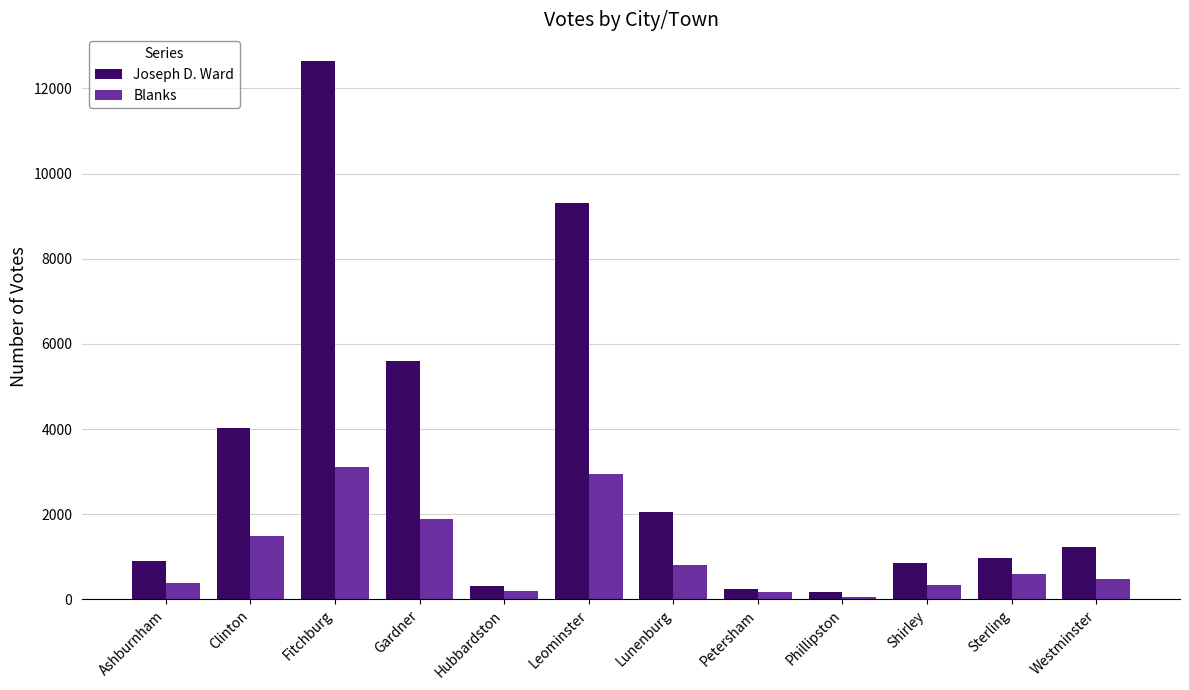

What is the greatest value displayed?

12636